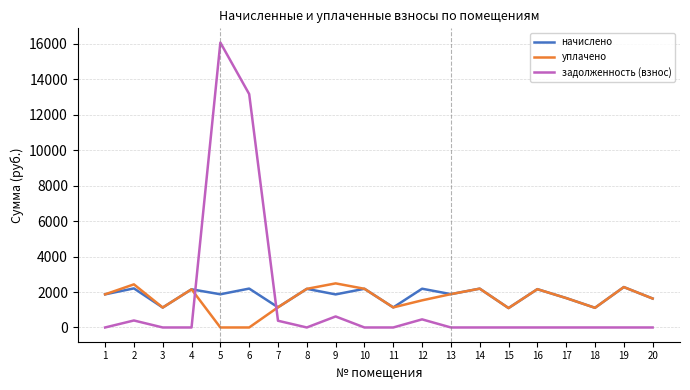

At which category is the sum across all series the highest?

5